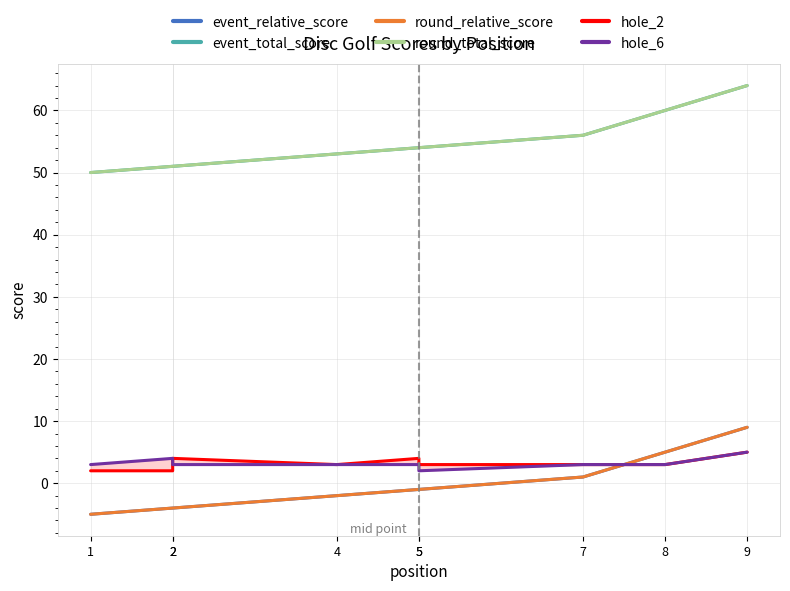

True or false: event_relative_score has more than 2 interior local peaks.

False